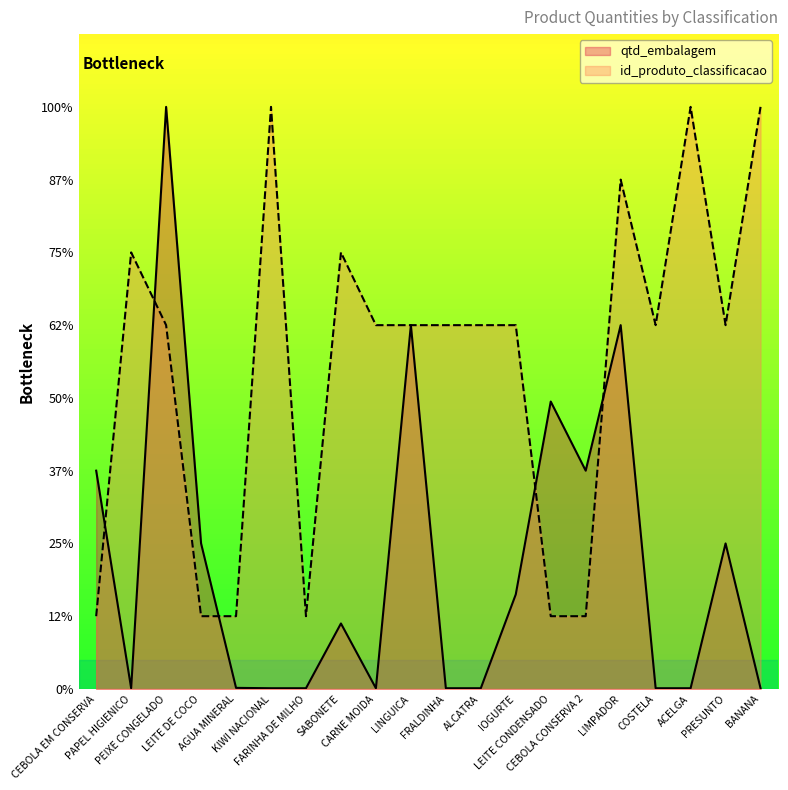

What is the average value of the id_produto_classificacao series?

222.5